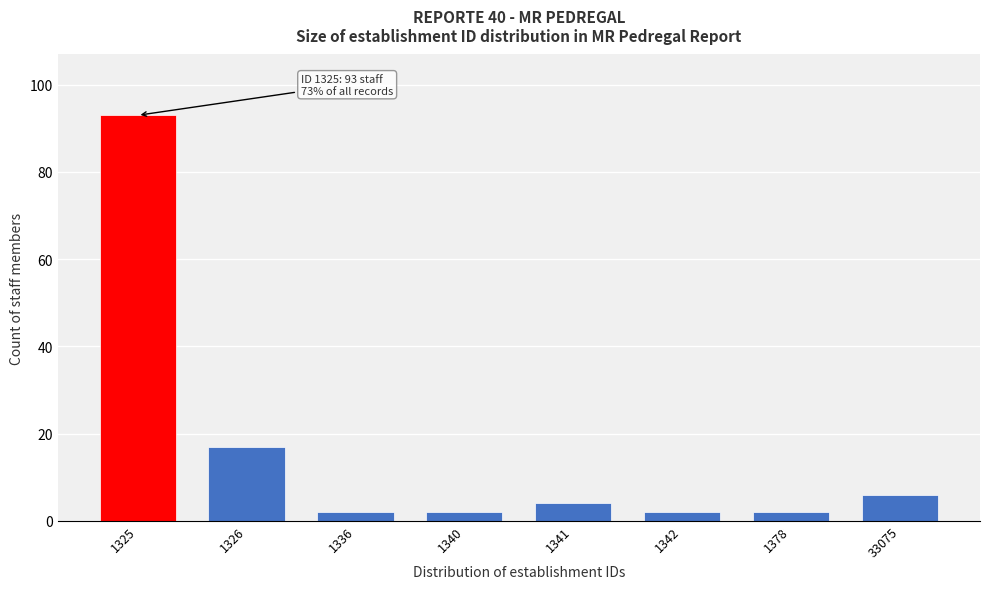

Reading right to left, extract all data points from this chart.

6	2	2	4	2	2	17	93